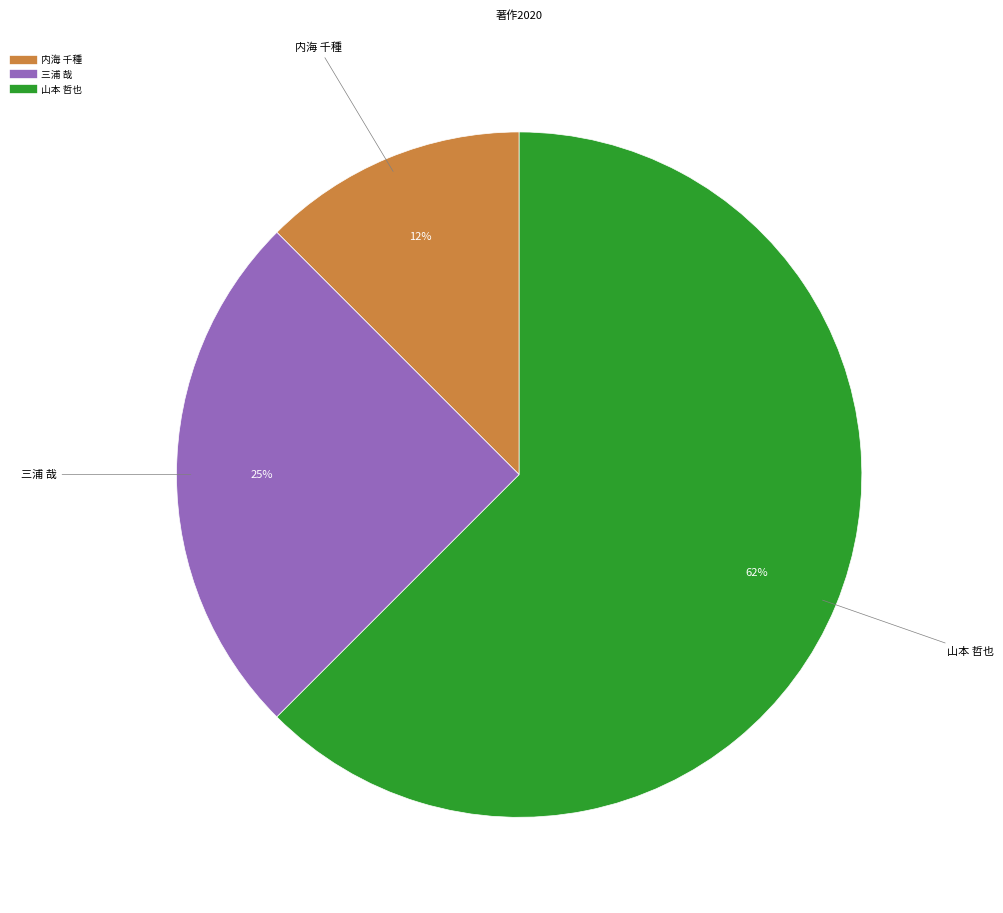

Does any single category account for the majority?

Yes